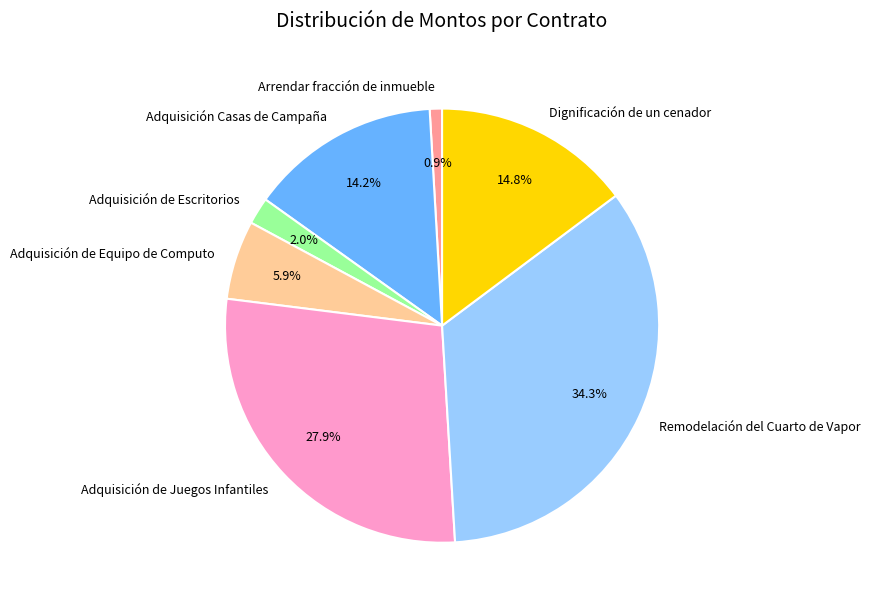

Which has a higher value, Adquisición de Equipo de Computo or Arrendar fracción de inmueble?

Adquisición de Equipo de Computo